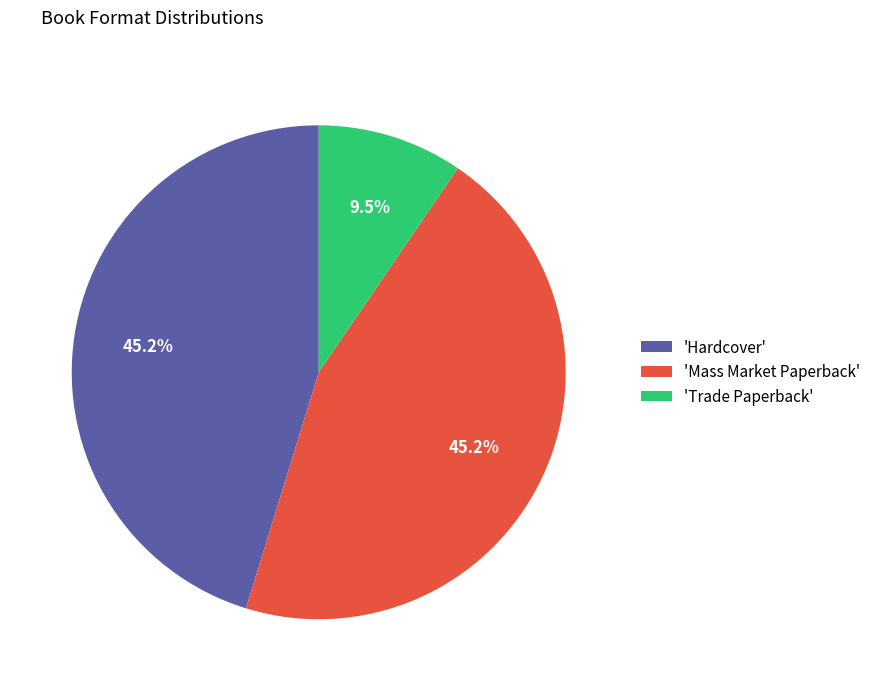

Which slice is the smallest?

'Trade Paperback'